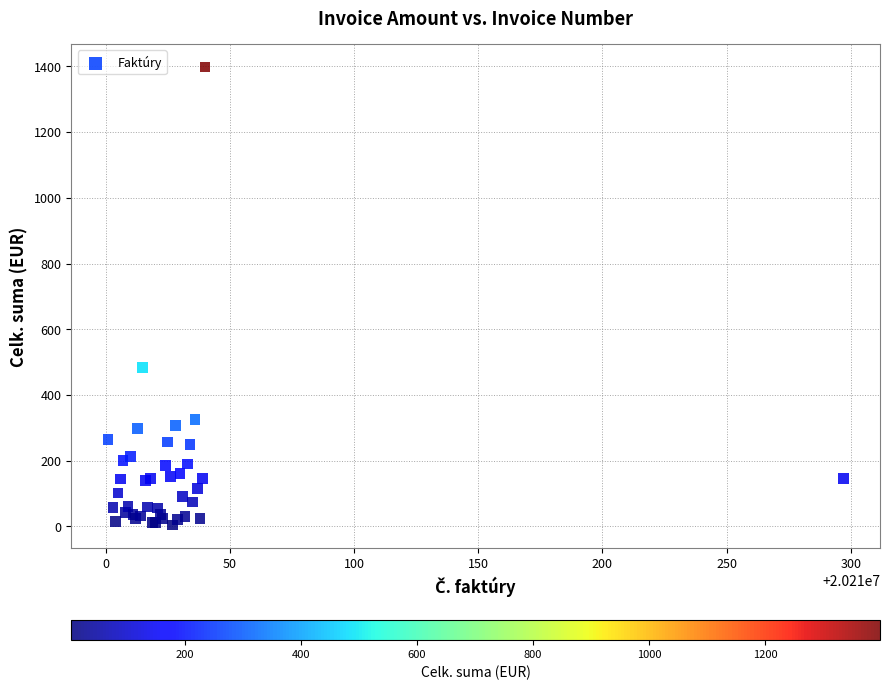

What Y value in the scatter plot is closest to 701?

484.6